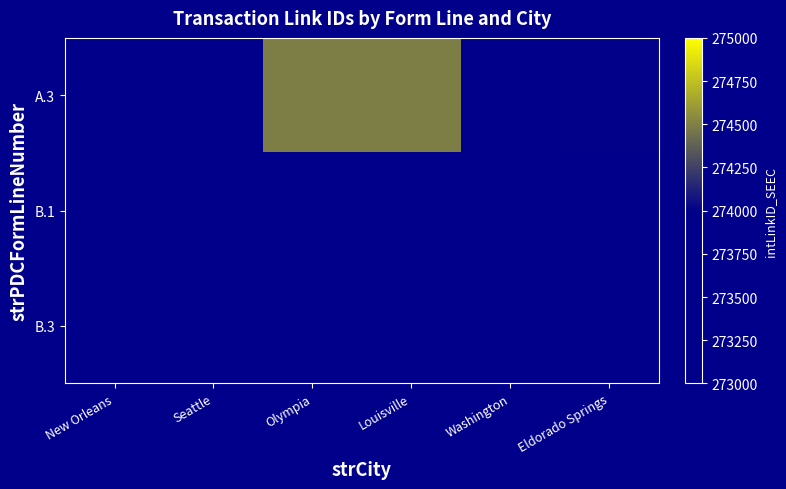

How many data points does each series have?

6